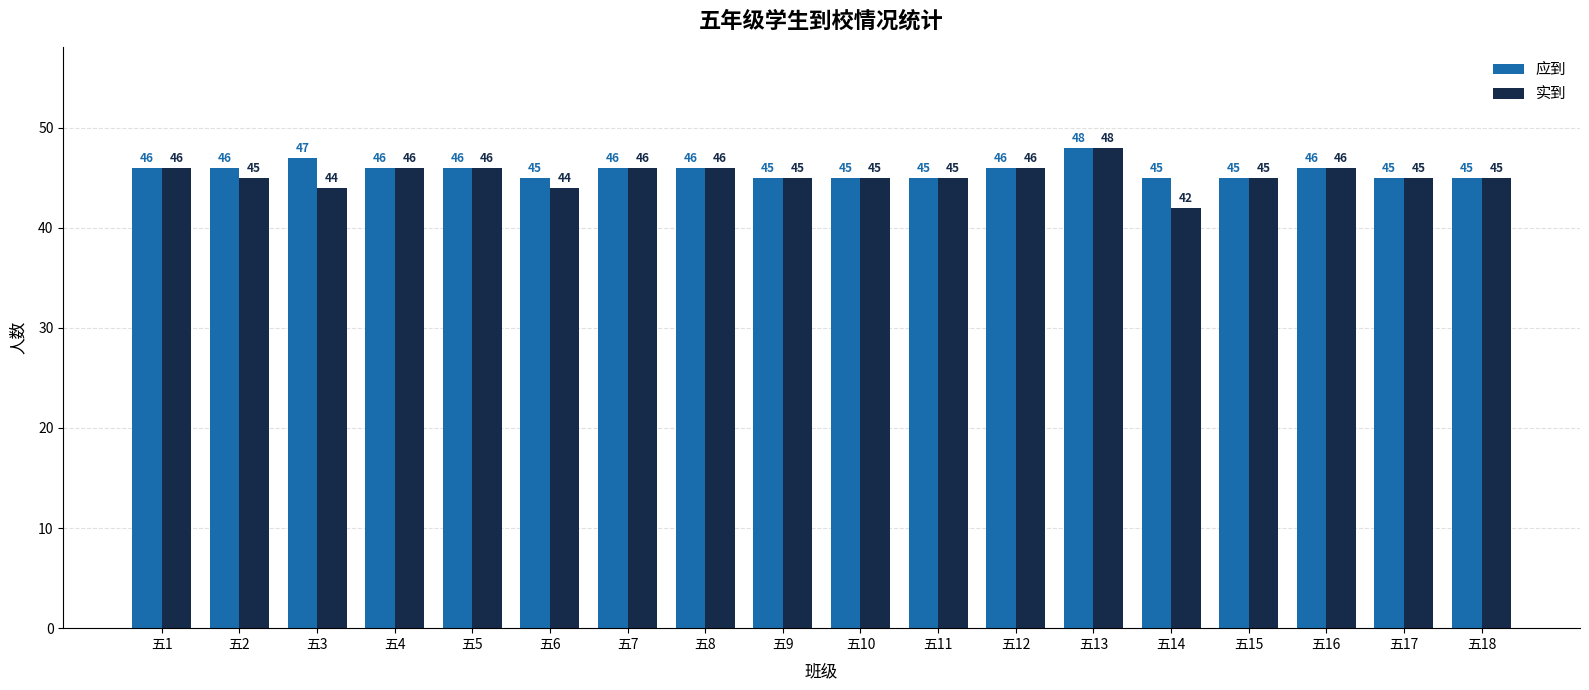

Count the 应到 values in the range 45 to 46.

16